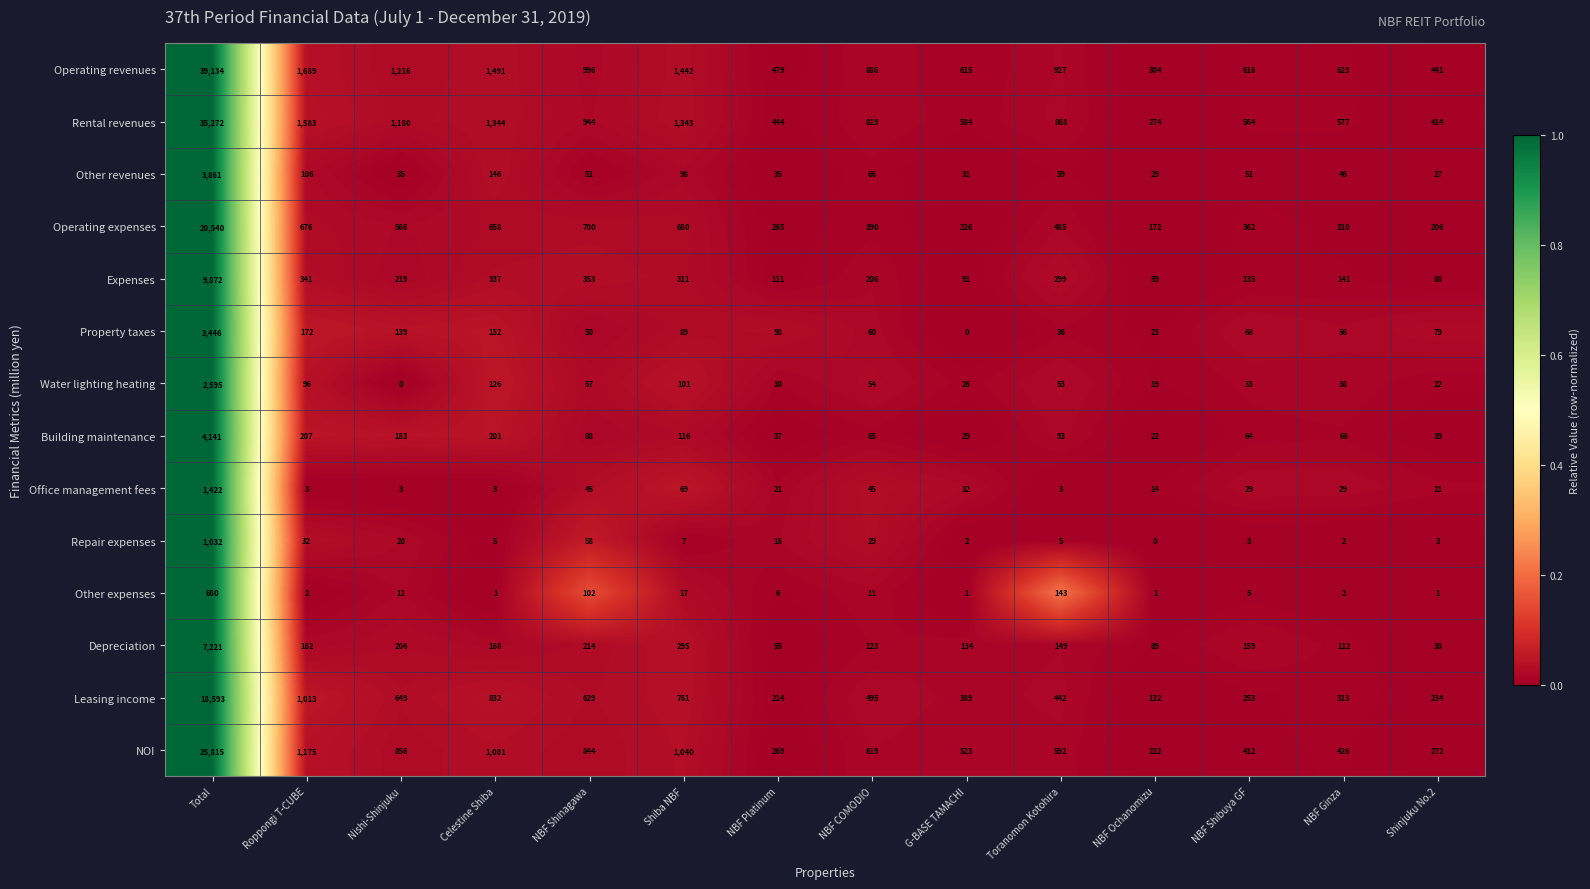

Count the number of data series in this chart.

14